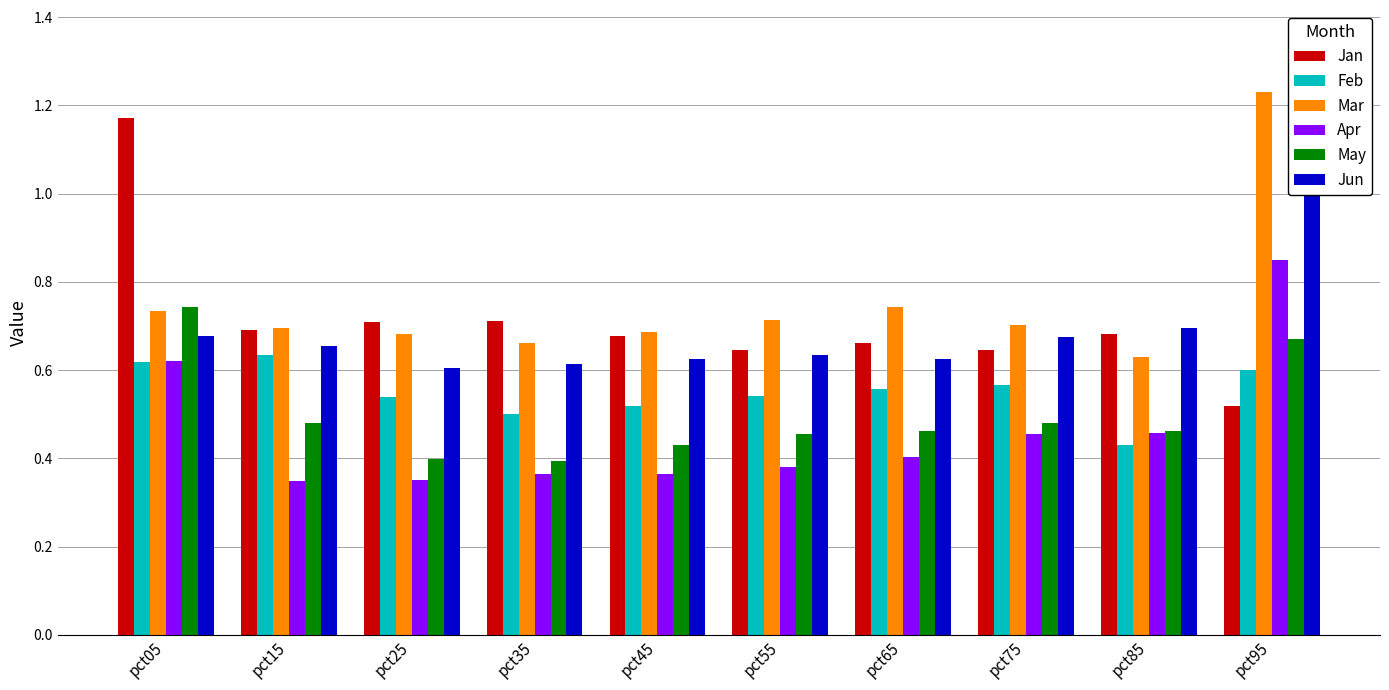

Which category has the highest value in the Jun series?

pct95